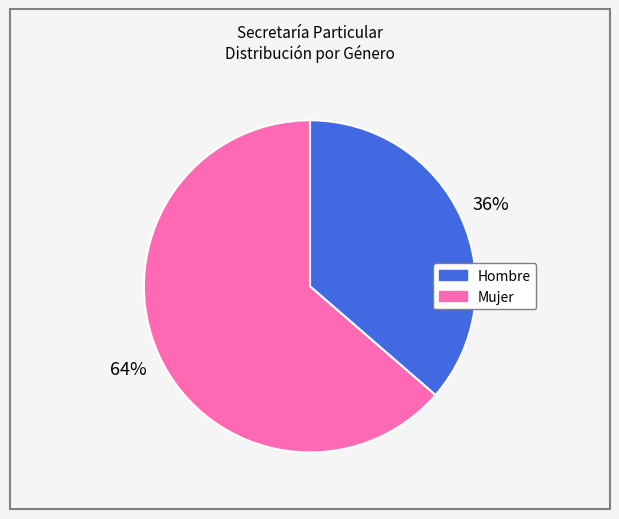

To the nearest percent, what is the combined percentage of Mujer and Hombre?

100%